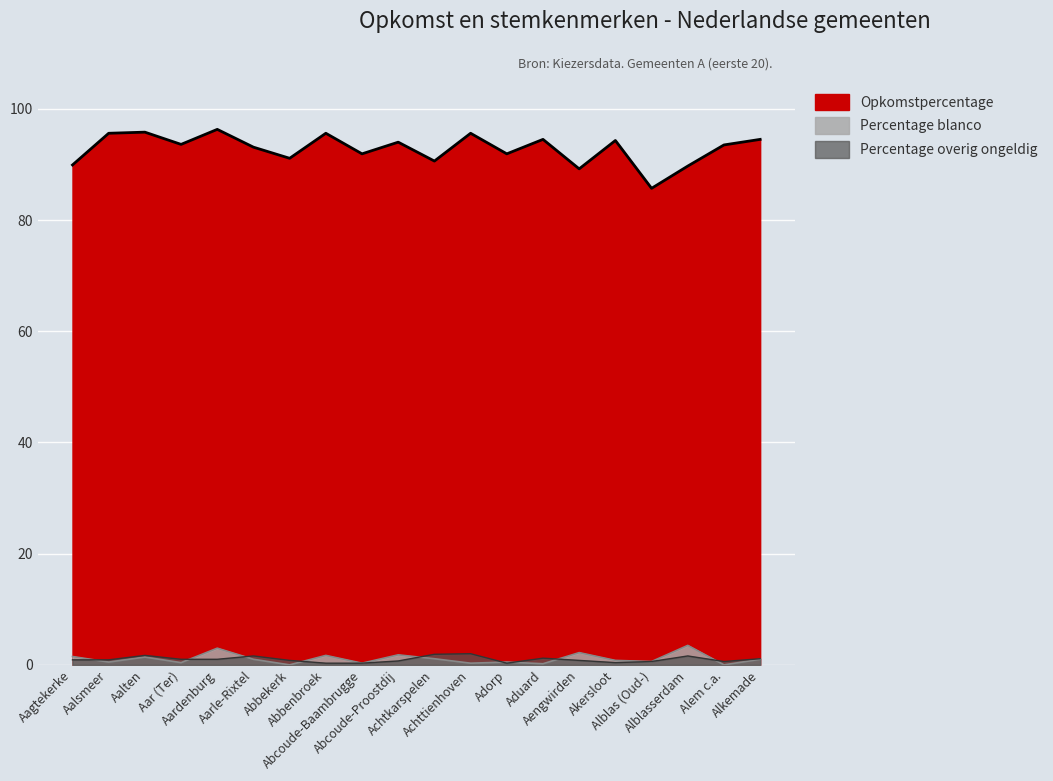

At which category does the chart reach its minimum across all series?

Abbekerk